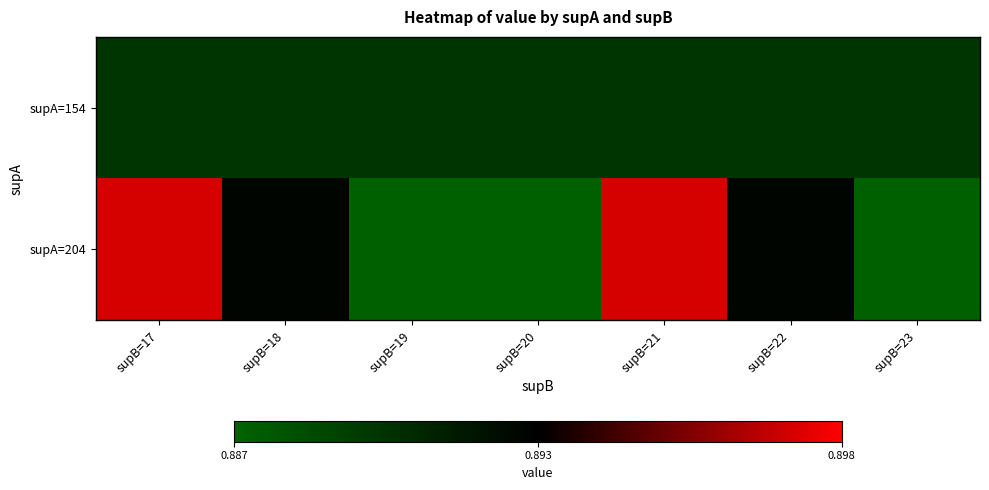

Rank the series by their average value, from lowest to highest.

supA=154, supA=204